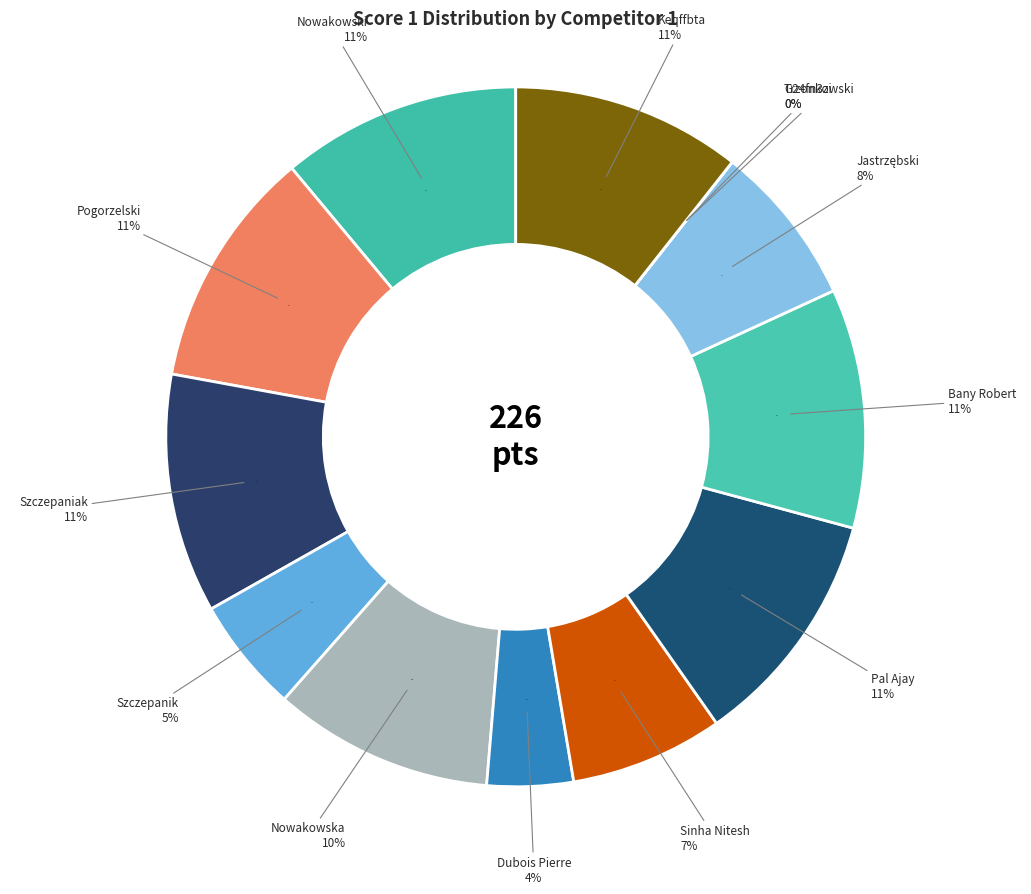

To the nearest percent, what is the average slice percentage?

8%